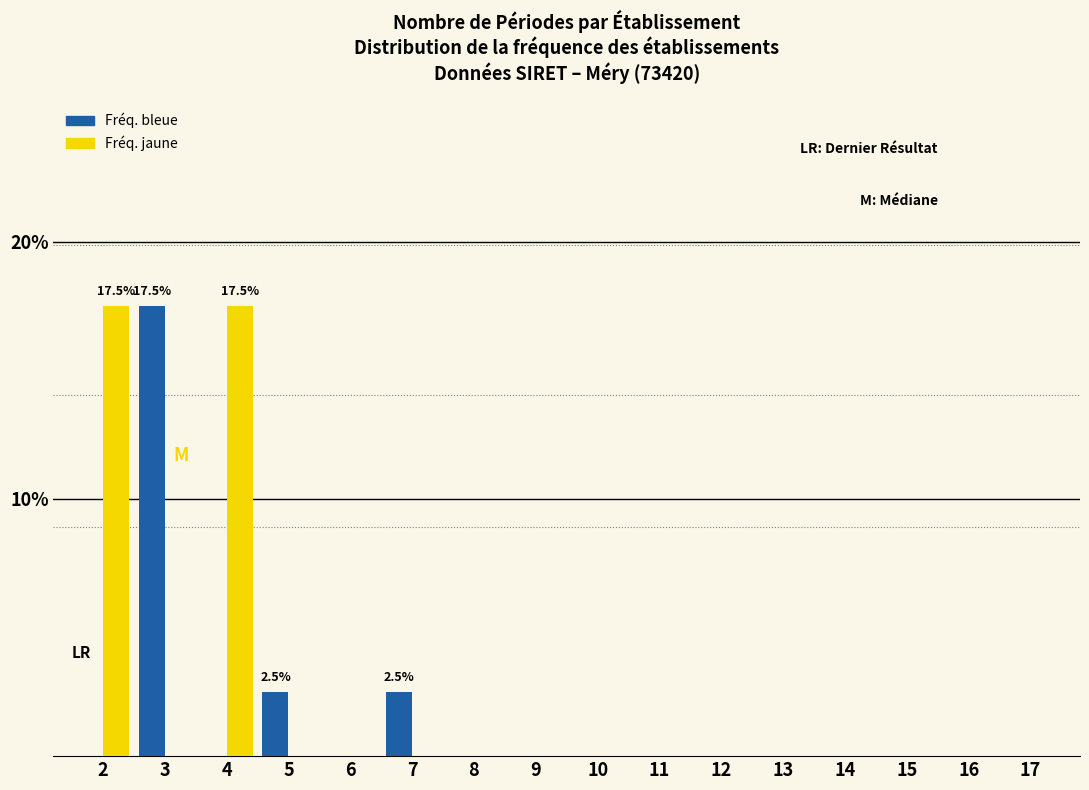

True or false: Fréq. jaune has a value of -6.5 at 14.

False